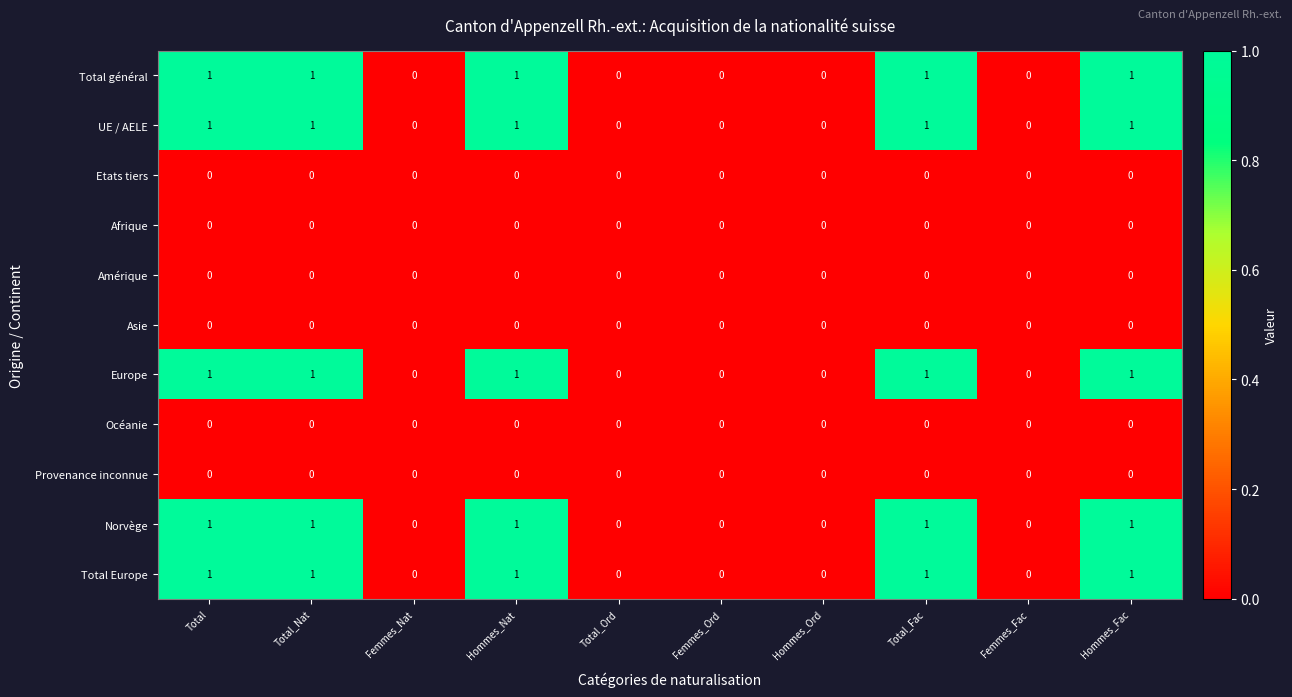

What is the sum of all Total général values?

5